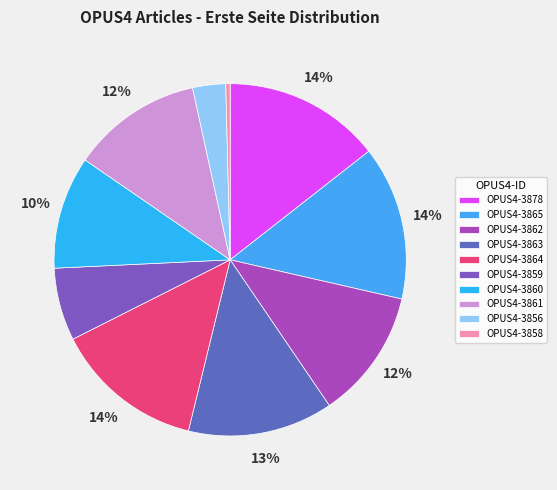

Is there any slice that represents more than half of the pie?

No